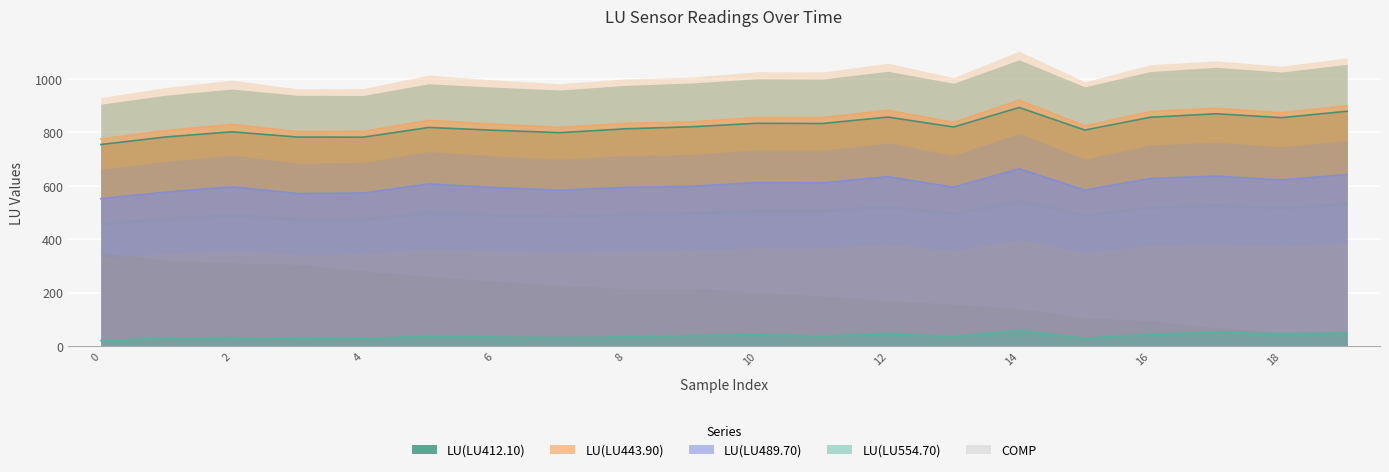

The LU(LU412.10) series shows 529.9 at 18. True or false?

False